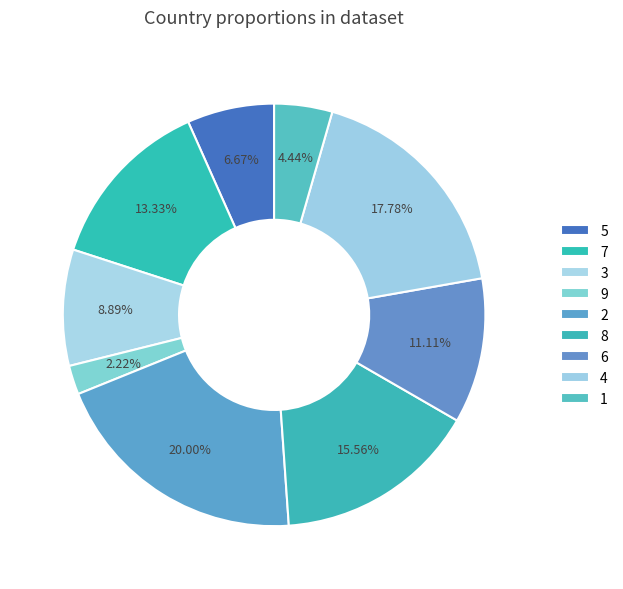

What percentage is NOT represented by 5?

93.3%